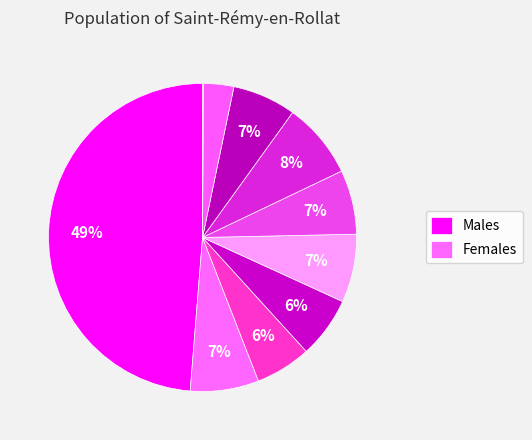

How many slices are in this pie chart?

10